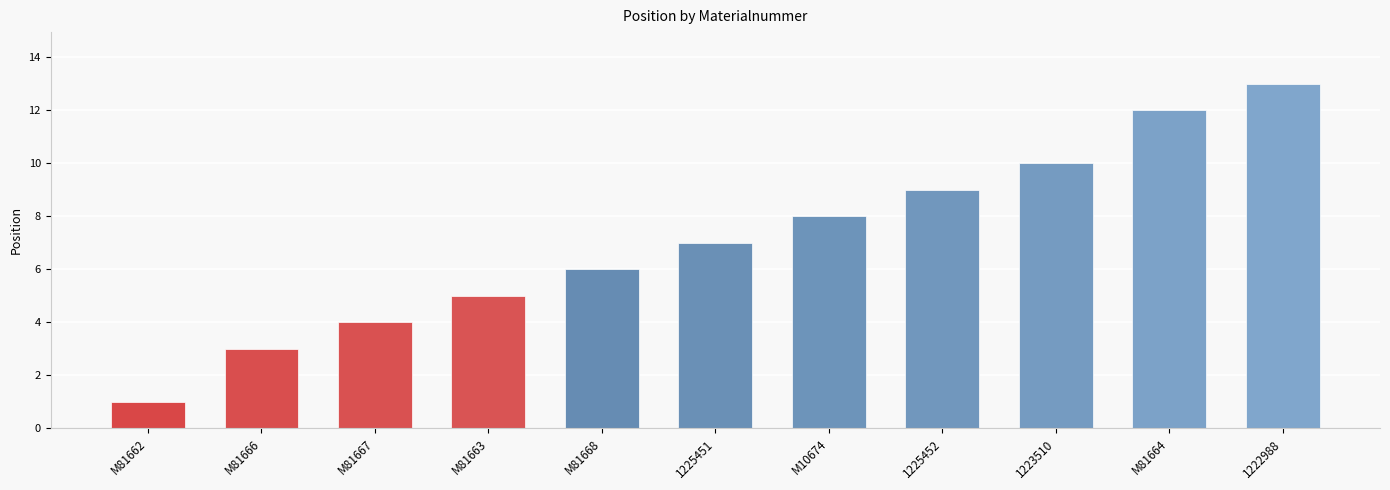

Which has a higher value, M81666 or M81668?

M81668